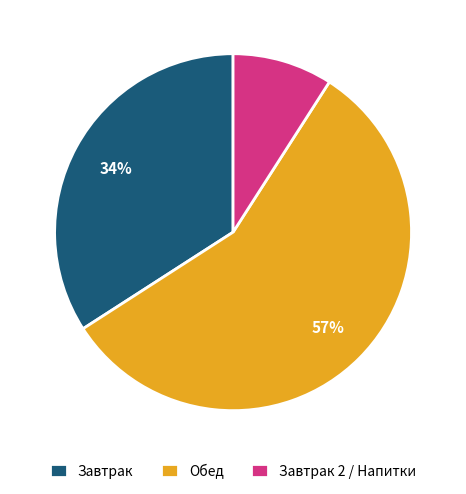

Does any single category account for the majority?

Yes